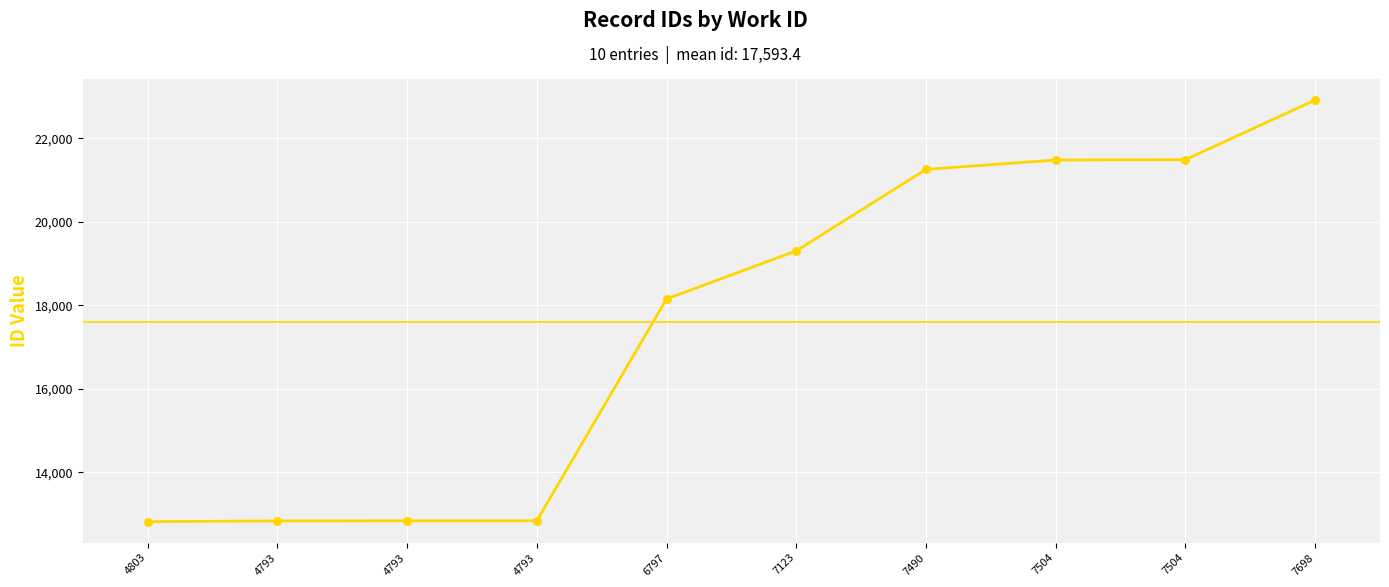

What is the change in value from 4803 to 4793?

+20